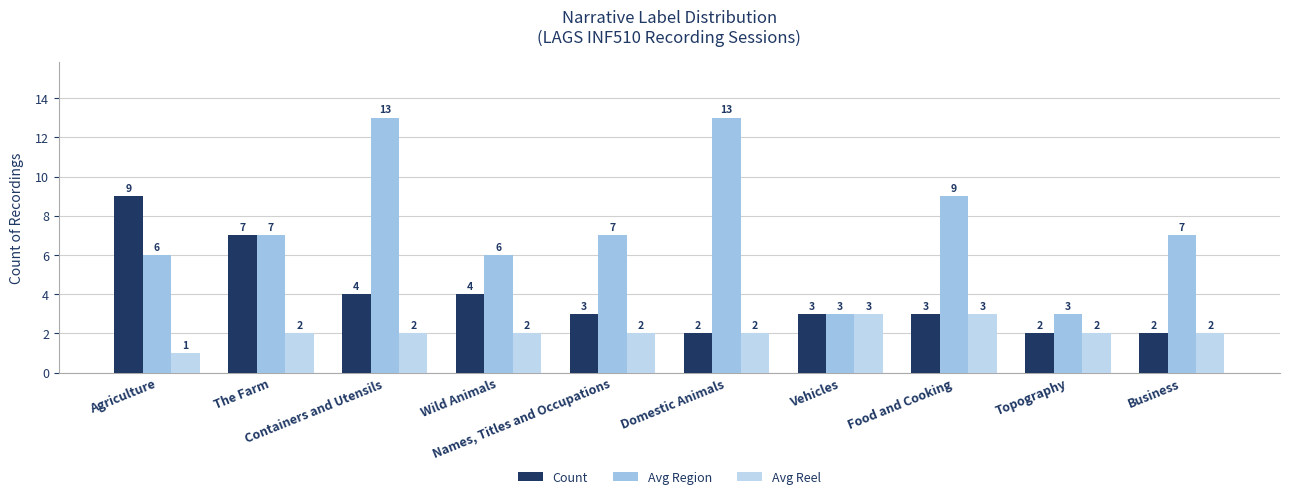

Where does the Count series first go above 3?

Agriculture